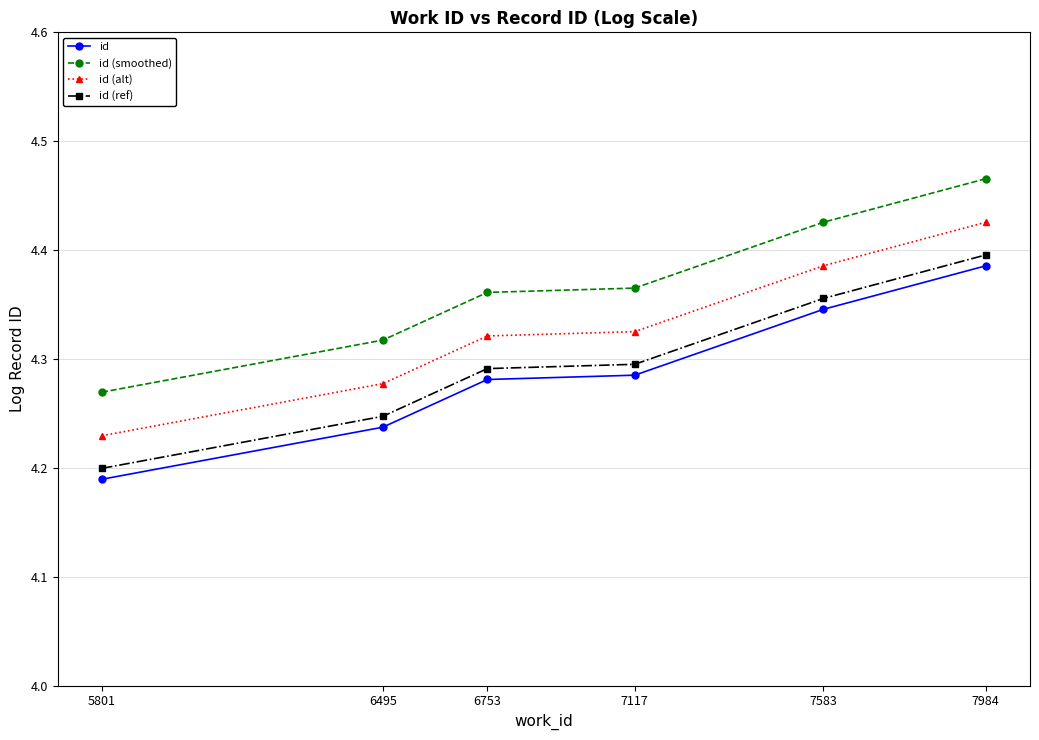

At 7984, list the series in order from largest to smallest.

id (smoothed), id (alt), id (ref), id